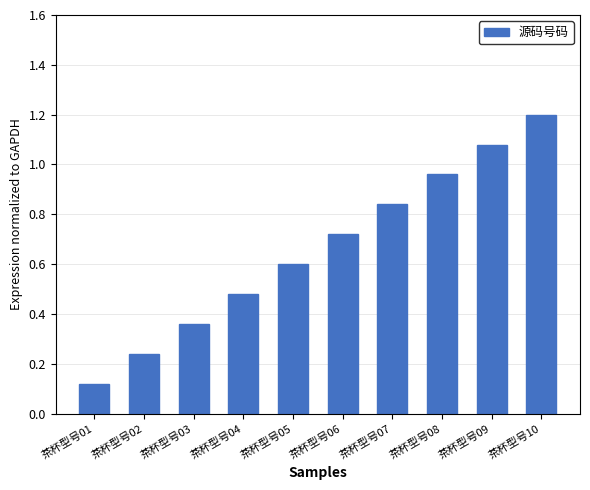

List the labels in order of value, largest first.

茶杯型号10, 茶杯型号09, 茶杯型号08, 茶杯型号07, 茶杯型号06, 茶杯型号05, 茶杯型号04, 茶杯型号03, 茶杯型号02, 茶杯型号01